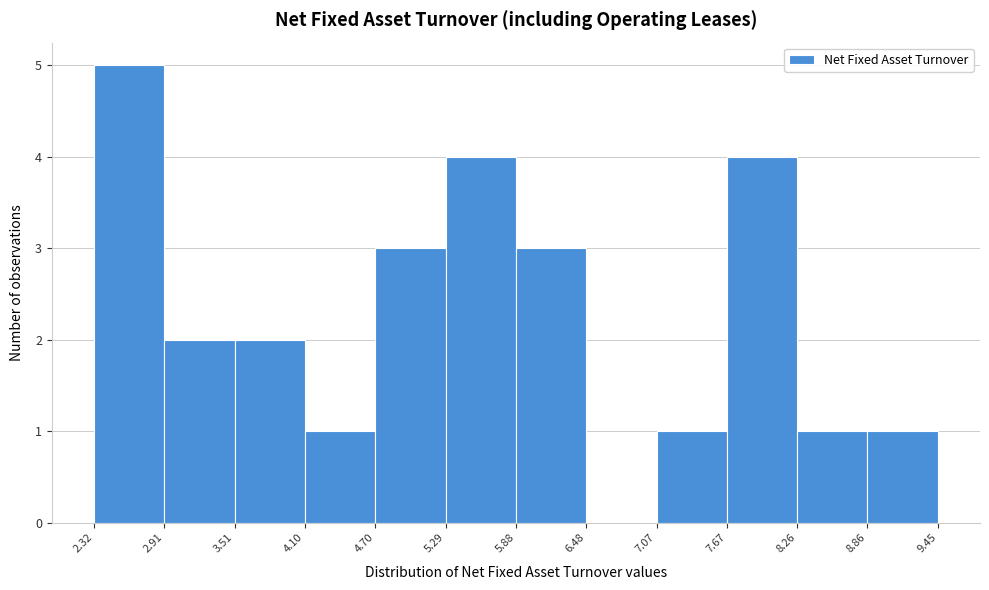

Reading left to right, transcribe this chart: for each bar, give the range it covers on the x-axis and its height. The values are not printed on the chart, so give them approximately, as read against the axis.

2.32 to 2.91: 5
2.91 to 3.51: 2
3.51 to 4.10: 2
4.10 to 4.70: 1
4.70 to 5.29: 3
5.29 to 5.88: 4
5.88 to 6.48: 3
6.48 to 7.07: 0
7.07 to 7.67: 1
7.67 to 8.26: 4
8.26 to 8.86: 1
8.86 to 9.45: 1